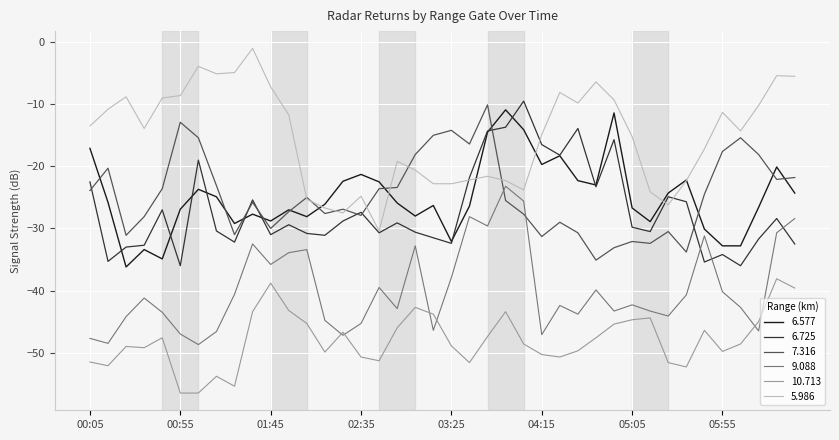

What is the minimum value shown in the chart?

-56.5